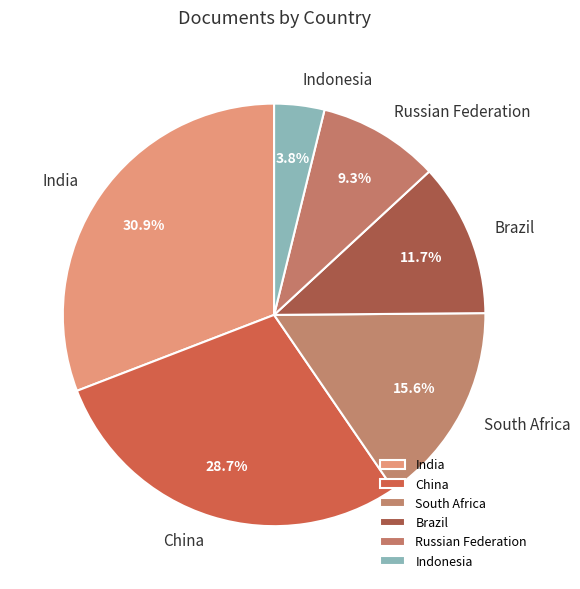

Is it true that South Africa is 29% of the pie?

False